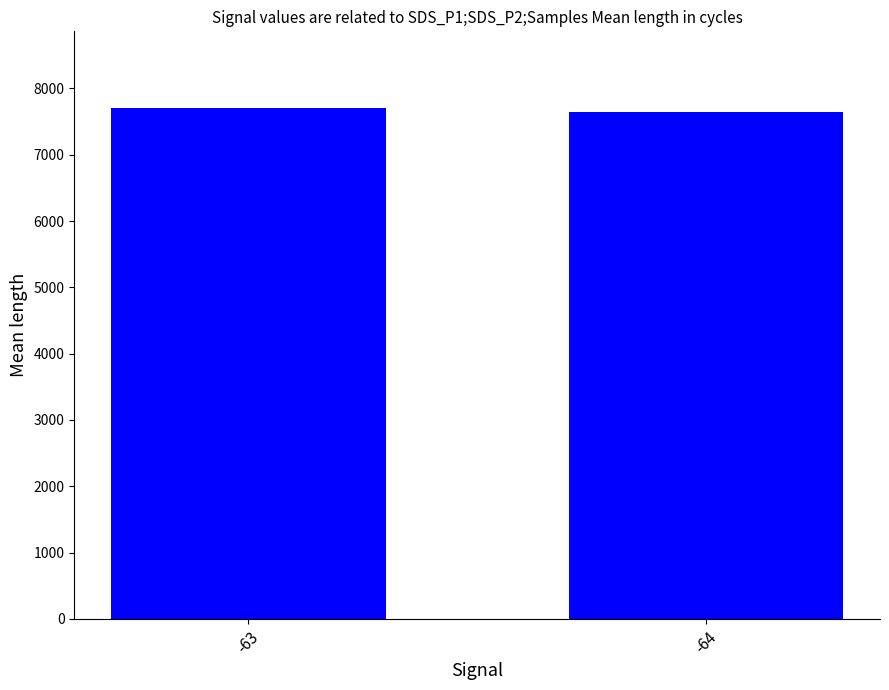

What is the value of the 2nd bar from the left?

7648.7